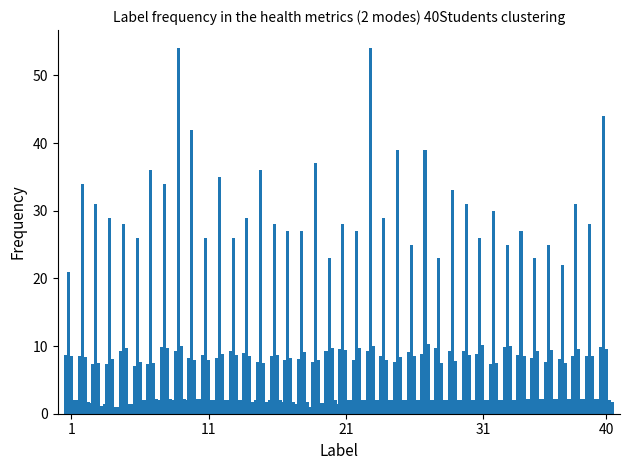

Count the number of data series in this chart.

5